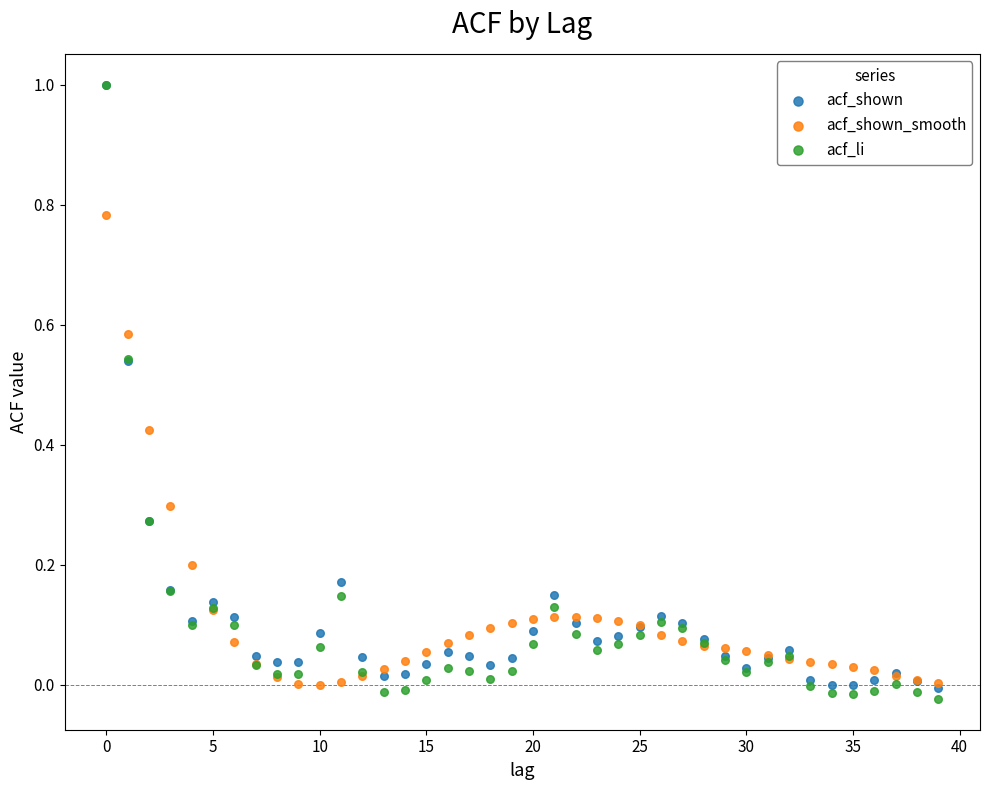

What are all the series names shown in the legend?

acf_shown, acf_shown_smooth, acf_li